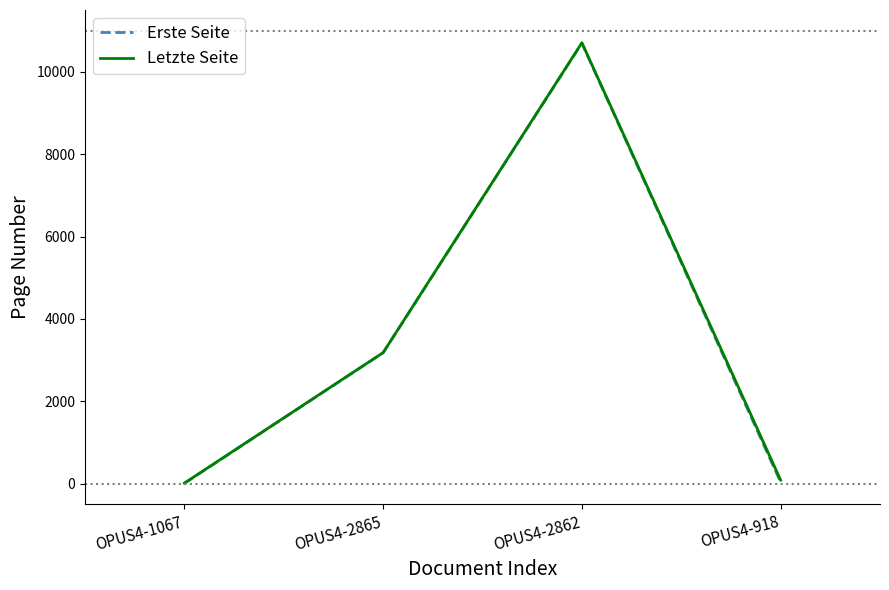

True or false: Letzte Seite has a value of 6008 at OPUS4-2862.

False